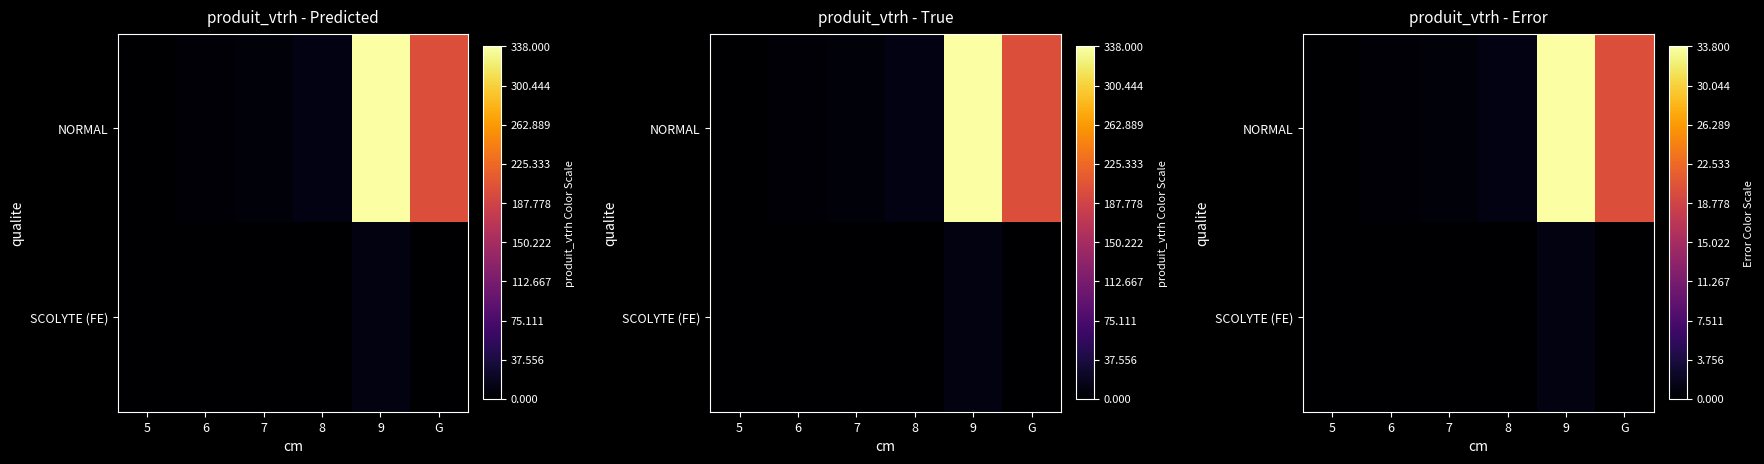

Which category has the highest value in the NORMAL series?

9